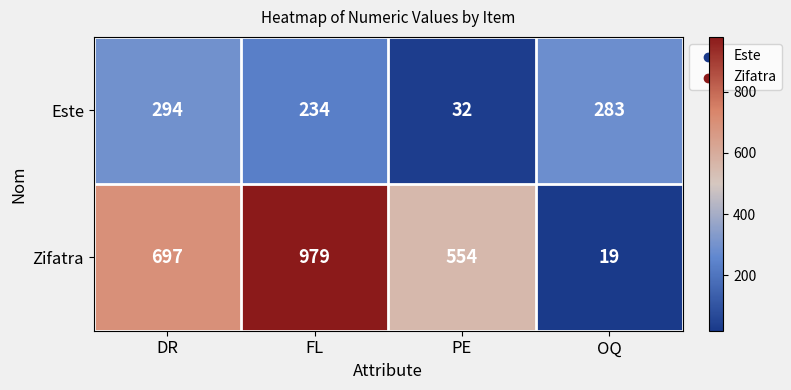

Where is Este nearest to the value 163?

FL